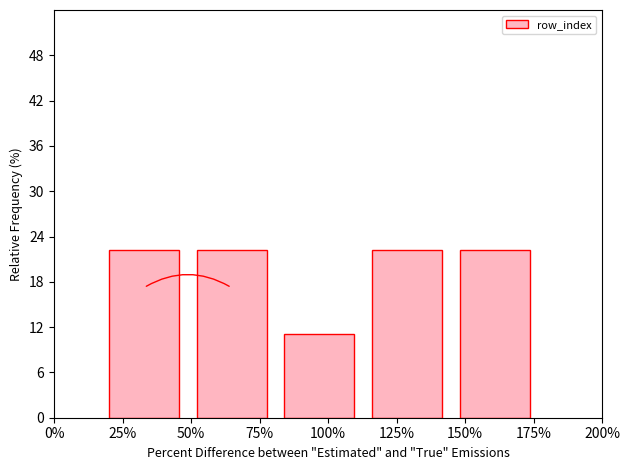

Reading right to left, transcribe all the data shown in this chart.

22.2	22.2	11.1	22.2	22.2